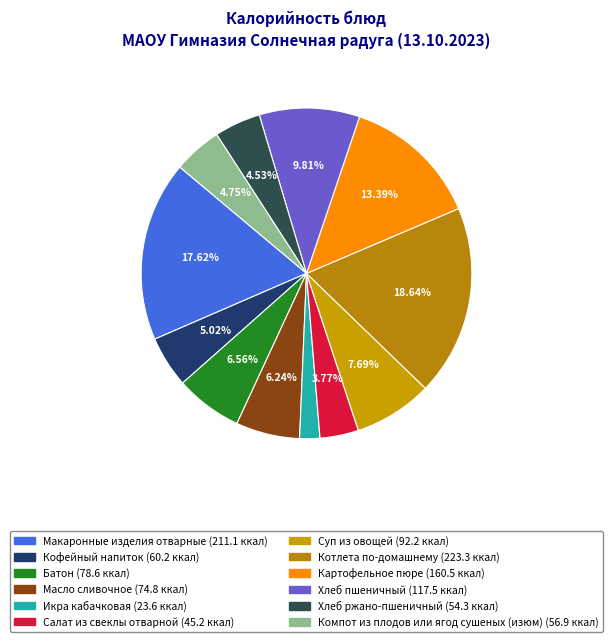

Which category has the biggest portion of the pie?

Котлета по-домашнему